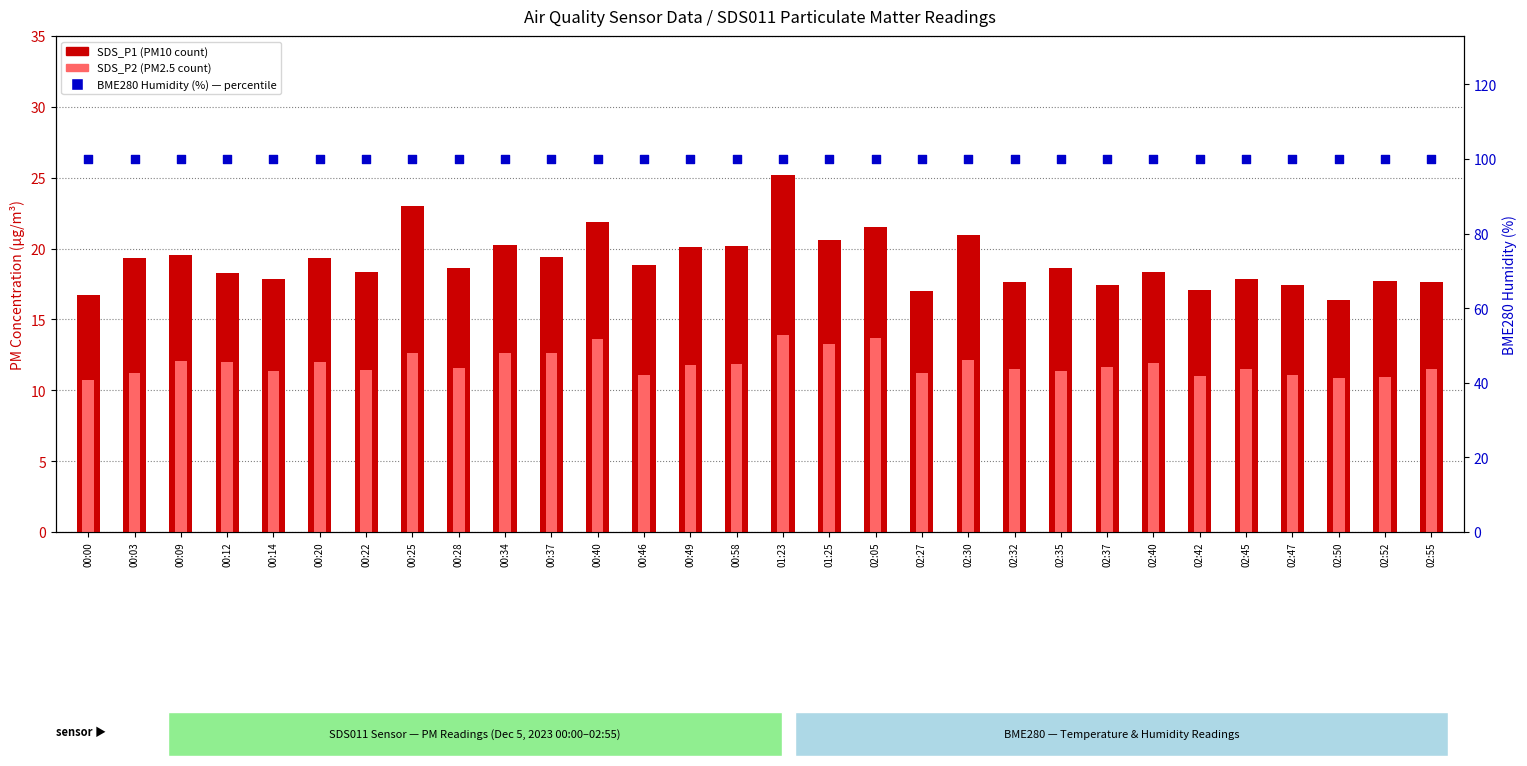

Which series has the widest spread of Y values?

SDS_P1 (PM10)